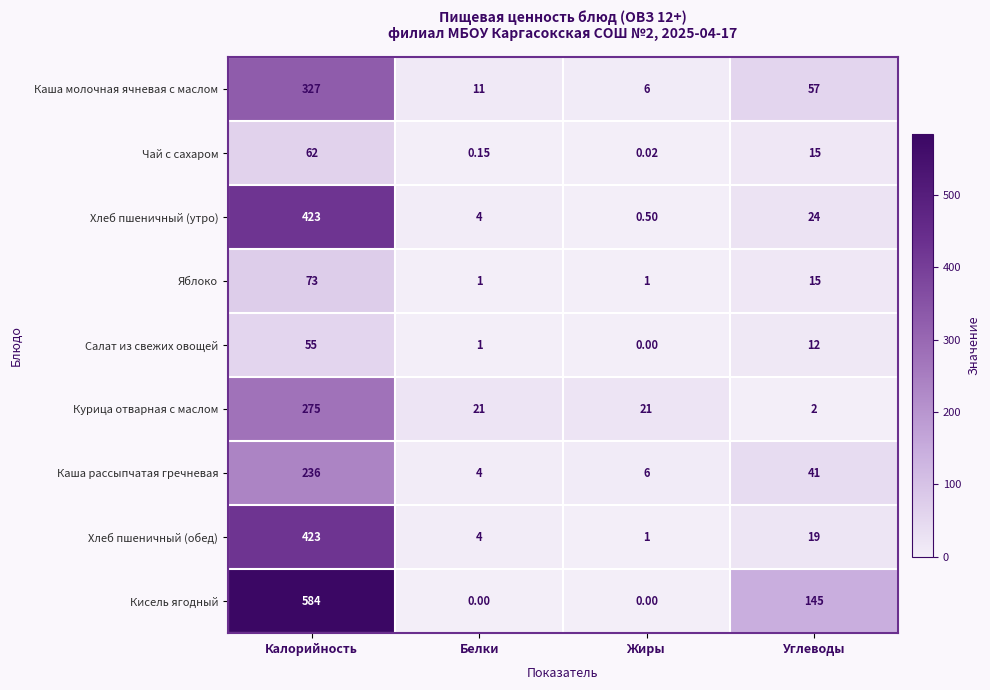

Which series has the largest range (max minus min)?

Кисель ягодный